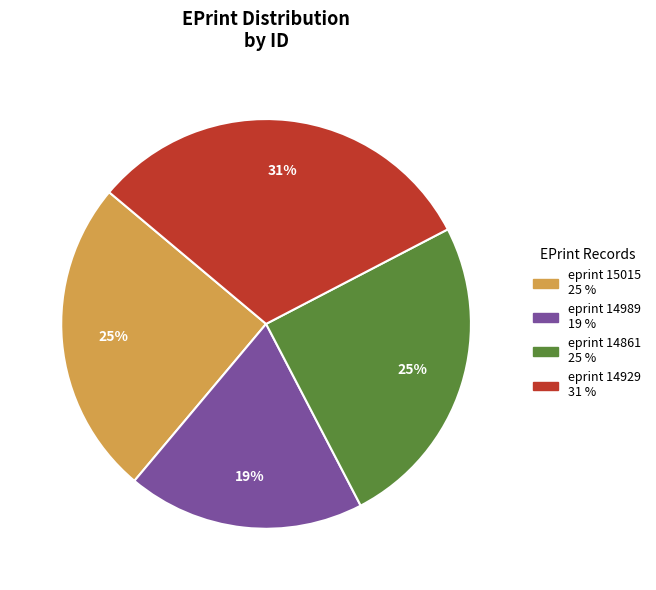

To the nearest percent, what is the average slice percentage?

25%